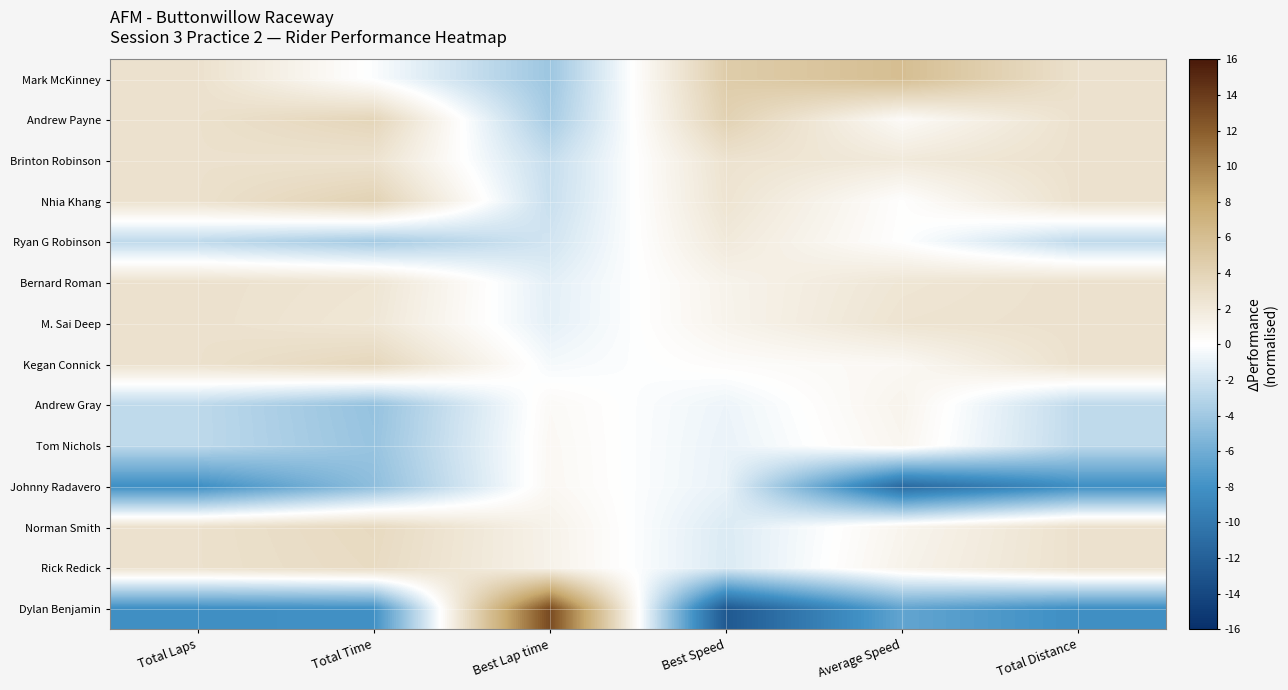

Count the number of categories in the chart.

6